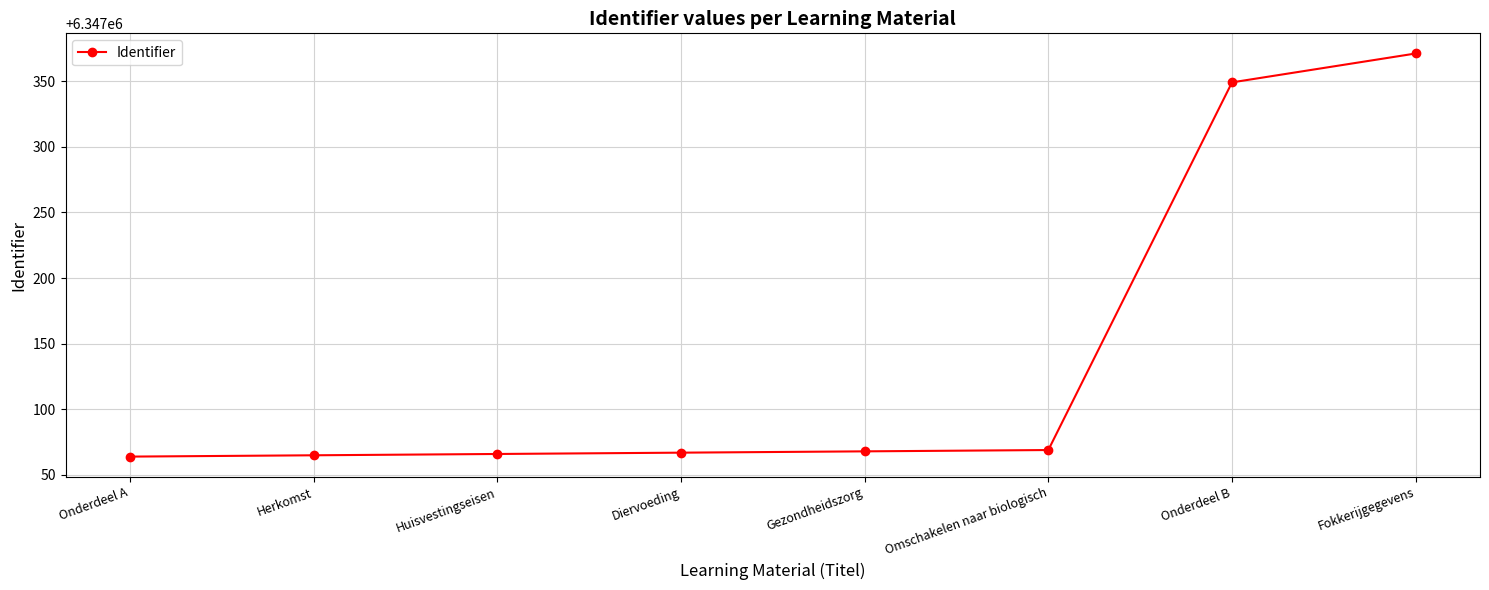

What is the value of the 4th point from the left?

6347067